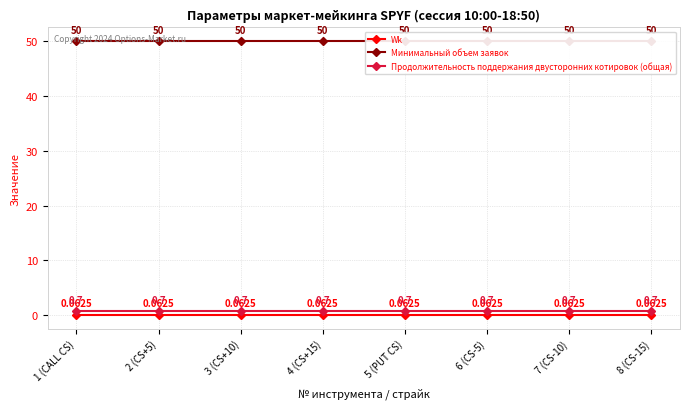

True or false: Продолжительность поддержания двусторонних котировок (общая) and Минимальный объем заявок cross at least once.

False